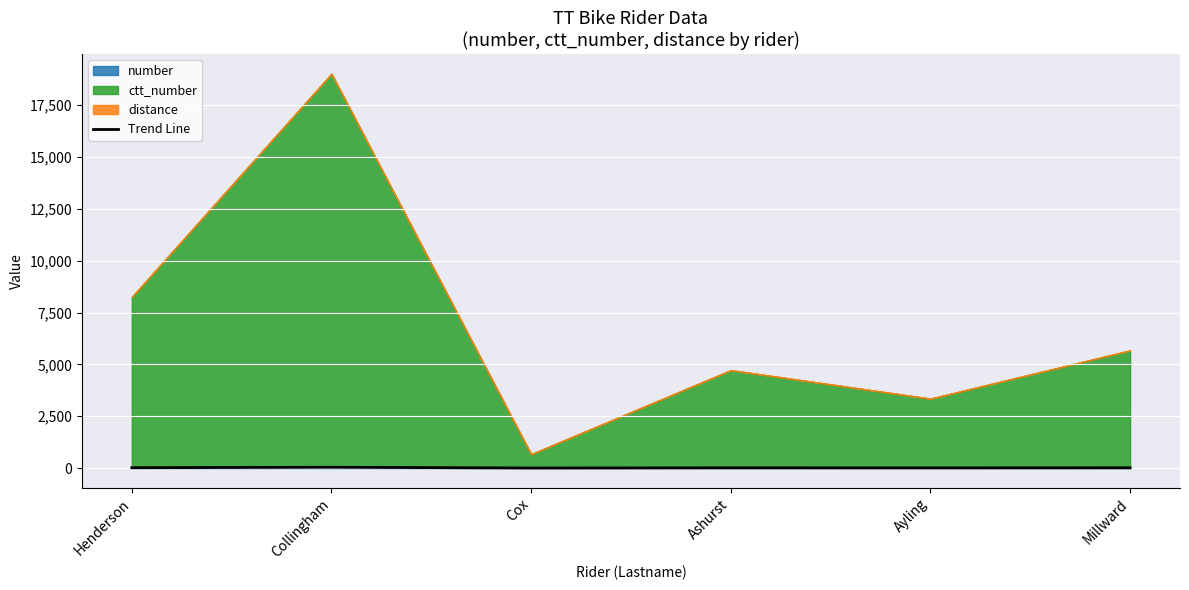

Which has a higher value, Collingham or Millward?

Collingham